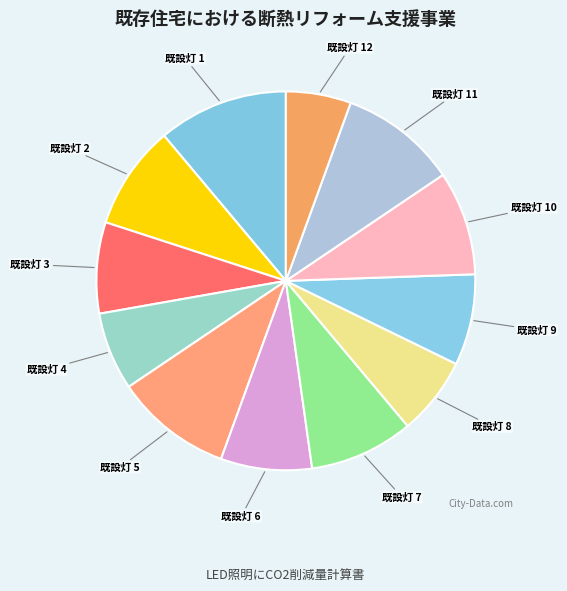

The 既設灯 10 slice represents 9% of the pie. True or false?

True